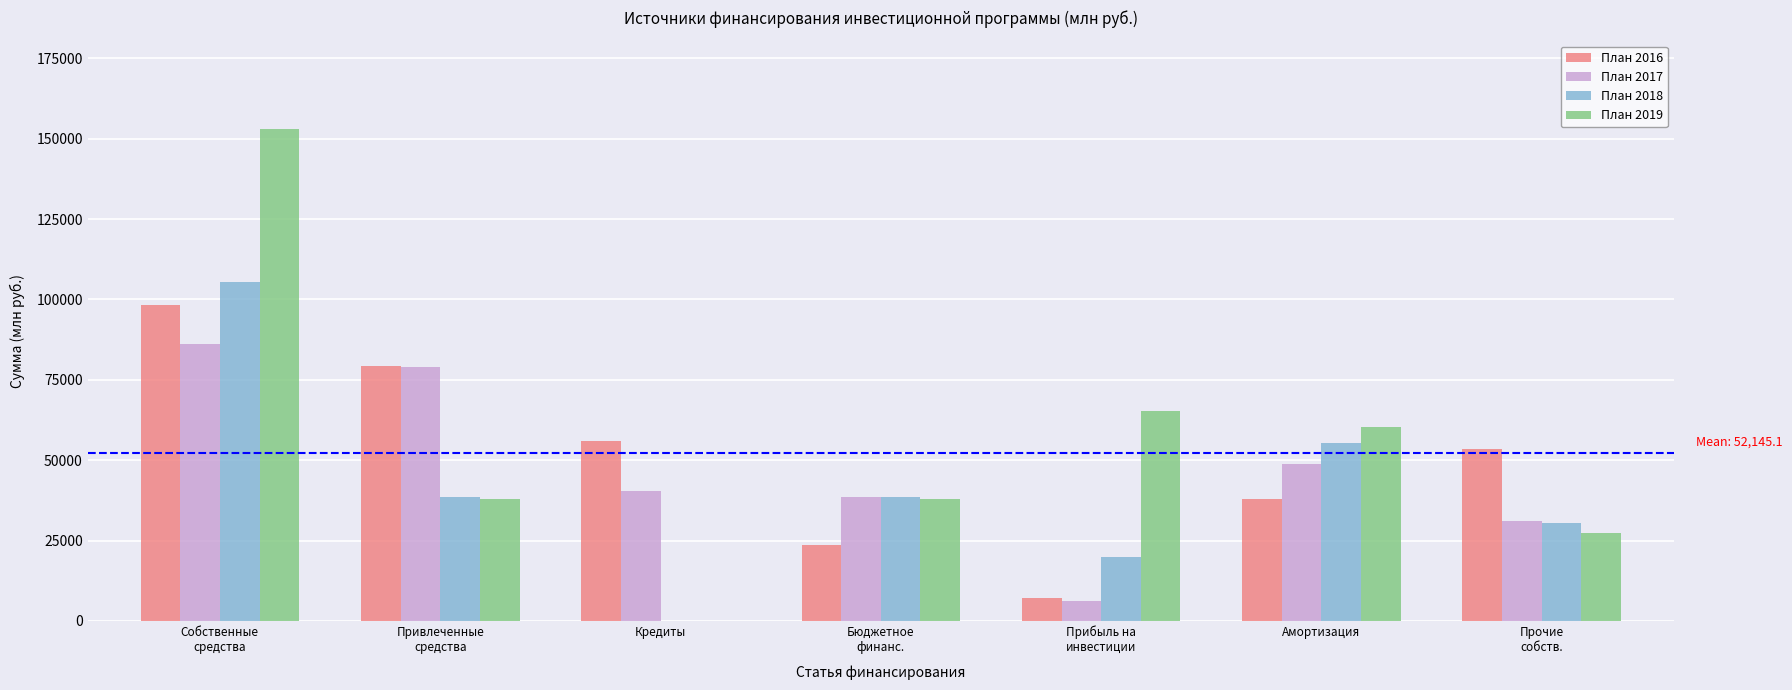

What is the total value across all series at Кредиты?

96461.1